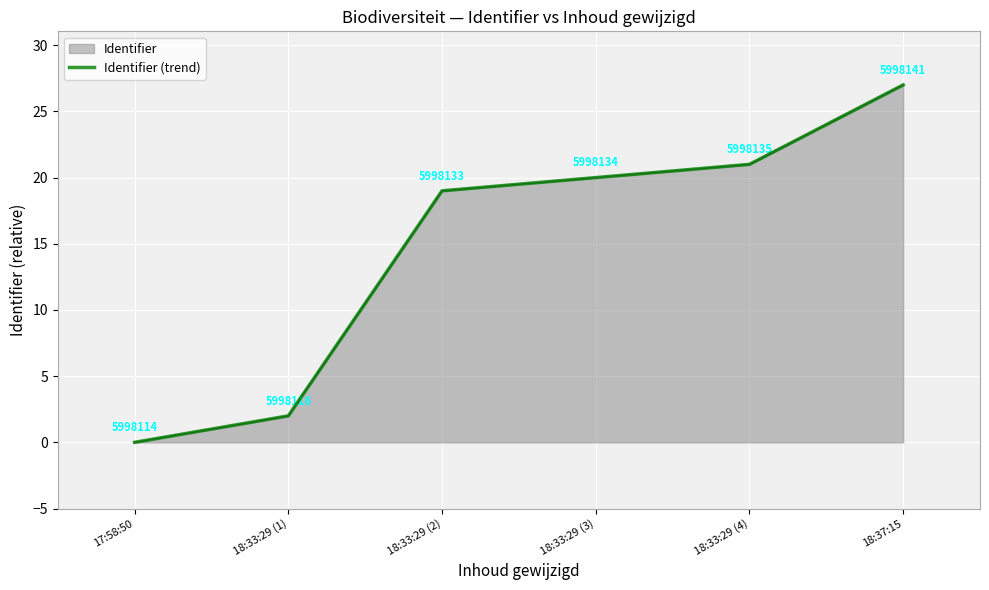

What is the average value?

15